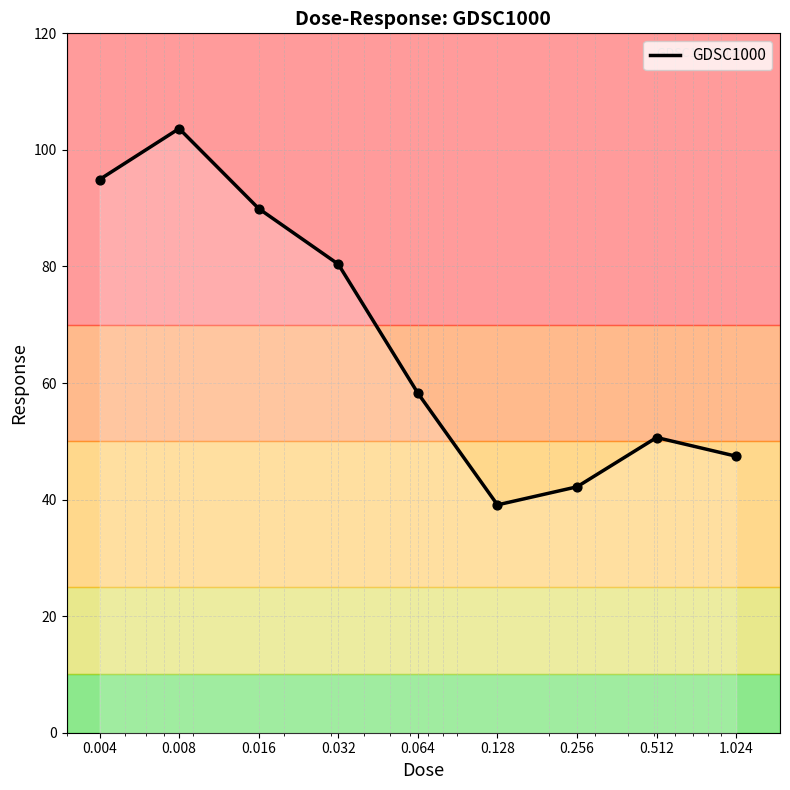

What is the maximum value shown in the chart?

103.7